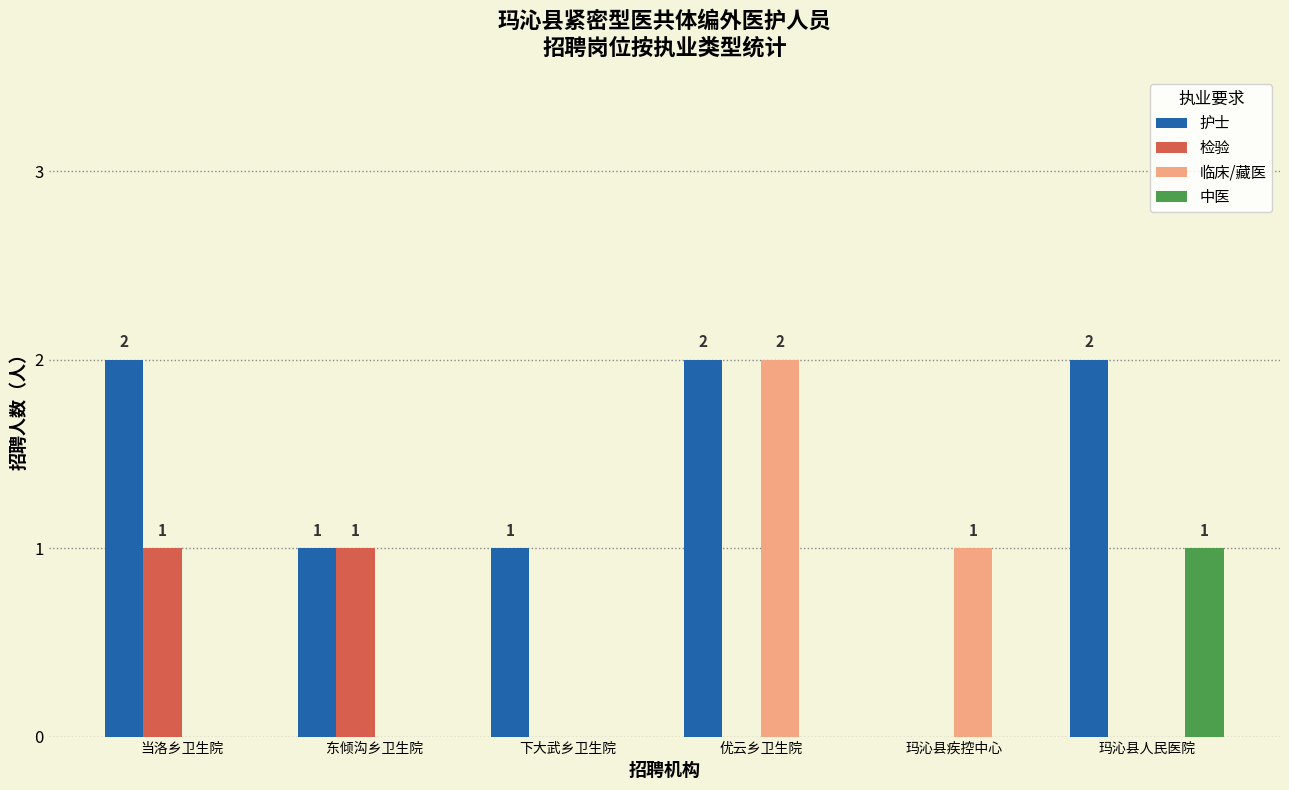

Is it true that 检验 equals 1 at 东倾沟乡卫生院?

True